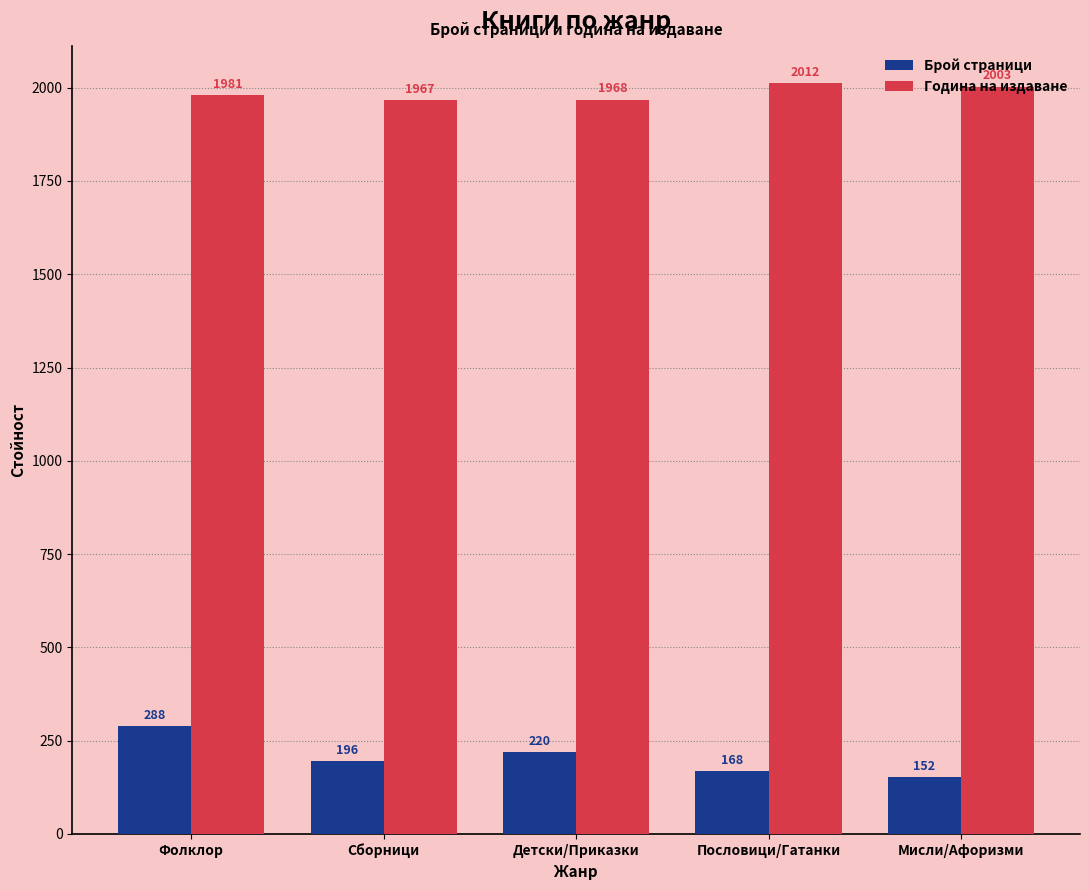

Rank the series at Сборници from highest to lowest value.

Година на издаване, Брой страници